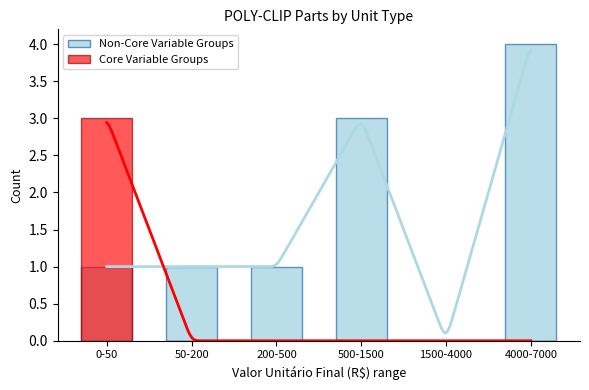

How many groups of bars are there?

6